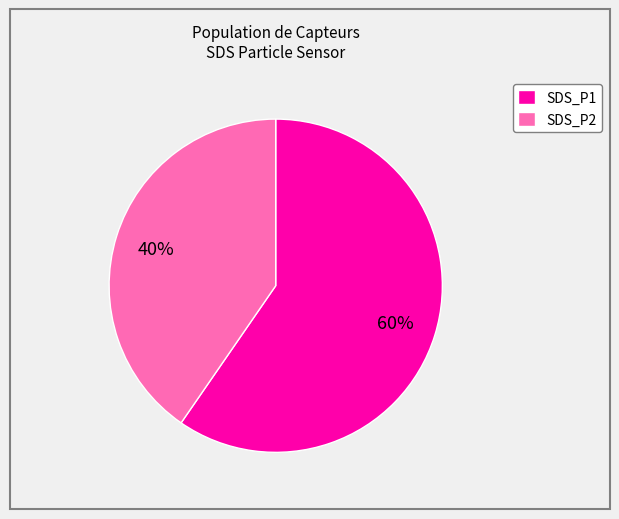

Which category has the biggest portion of the pie?

SDS_P1